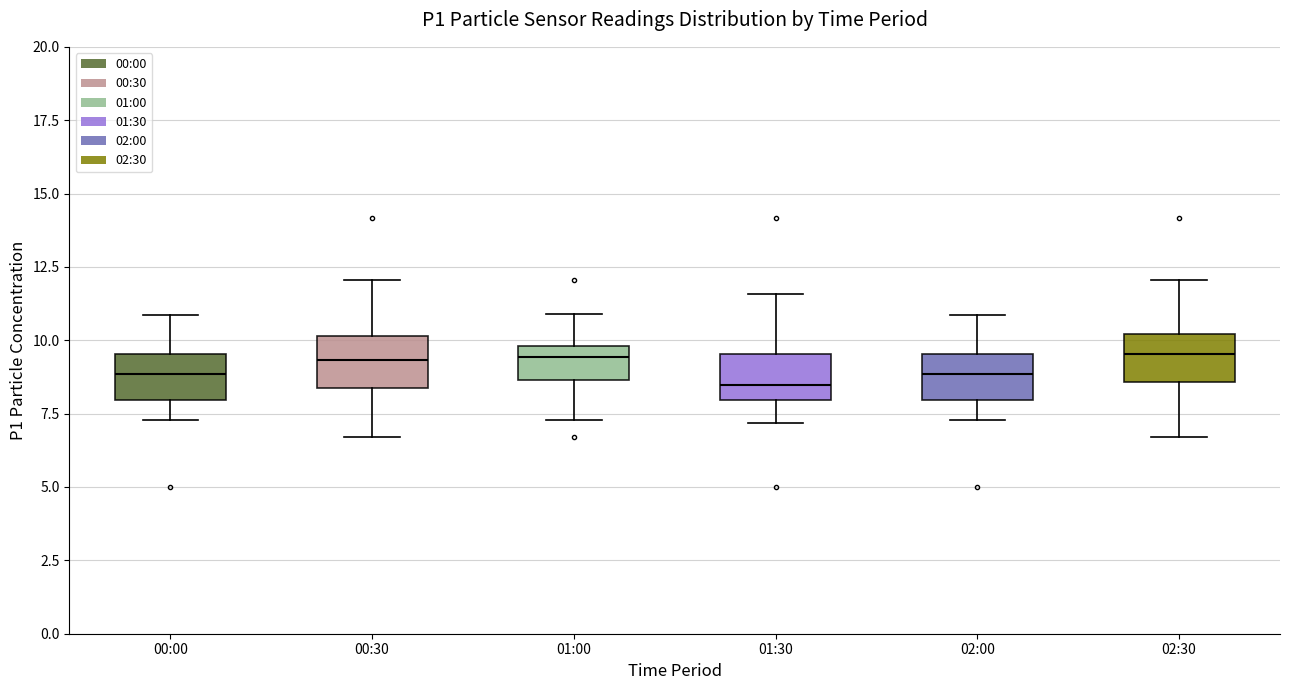

Reading left to right, transcribe this box plot: for each box, give where its median line is, the range the box spans, and where its two whiskers end, as read against the y-axis. The values are not printed on the chart, so give them approximately, as read against the axis.

00:00: median 9.0, box 8.0 to 9.5, whiskers 7.5 to 11.0
00:30: median 9.5, box 8.5 to 10.0, whiskers 6.5 to 12.0
01:00: median 9.5, box 8.5 to 10.0, whiskers 7.5 to 11.0
01:30: median 8.5, box 8.0 to 9.5, whiskers 7.0 to 11.5
02:00: median 9.0, box 8.0 to 9.5, whiskers 7.5 to 11.0
02:30: median 9.5, box 8.5 to 10.0, whiskers 6.5 to 12.0